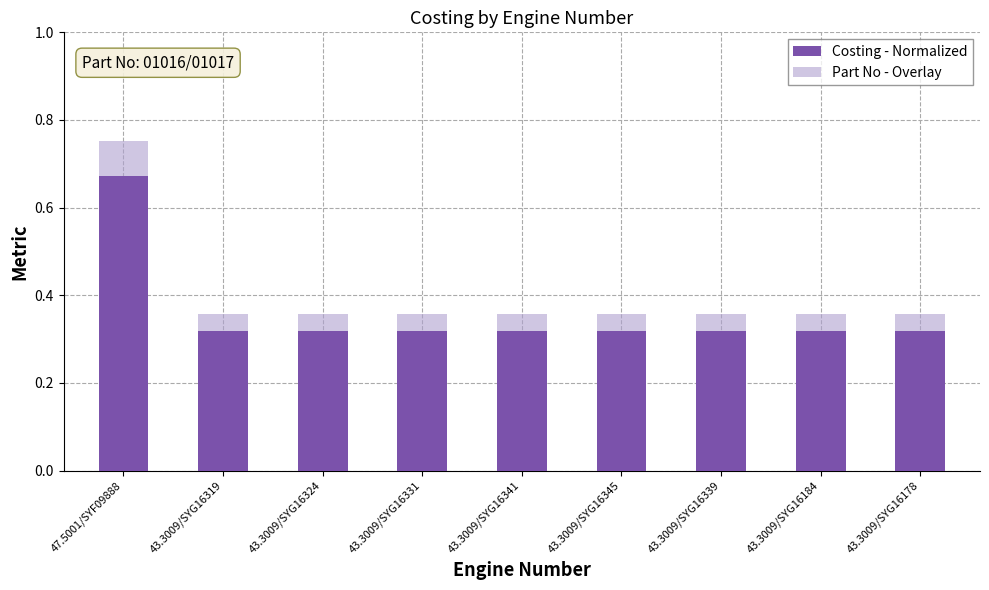

How many Costing - Normalized values are between 0 and 1?

9